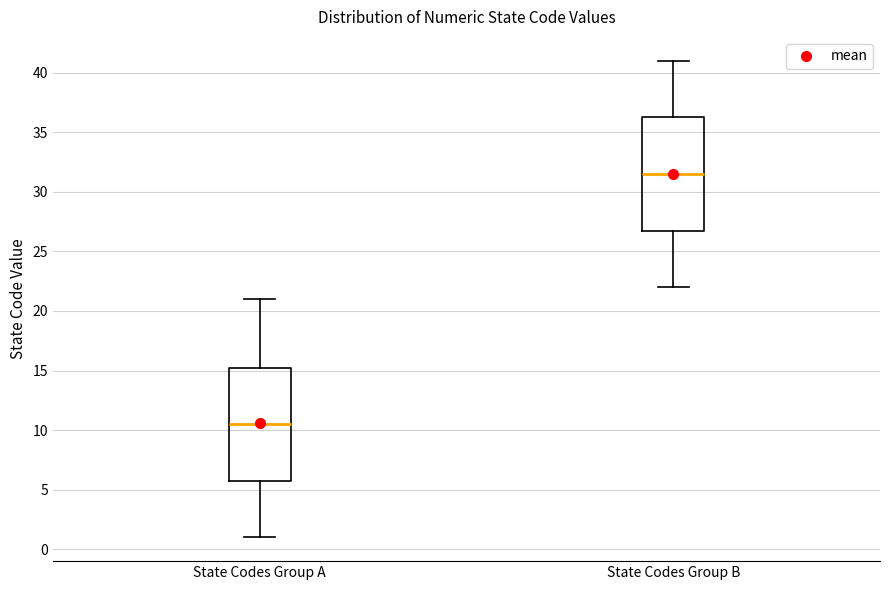

Where is the upper edge of the box for State Codes Group B on the y-axis? The values are not printed on the chart, so give them approximately, as read against the axis.

36.5